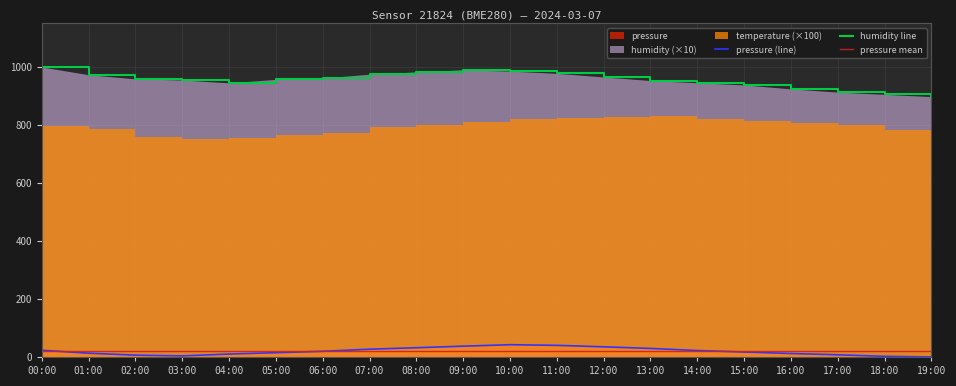

True or false: humidity and pressure intersect in this chart.

False